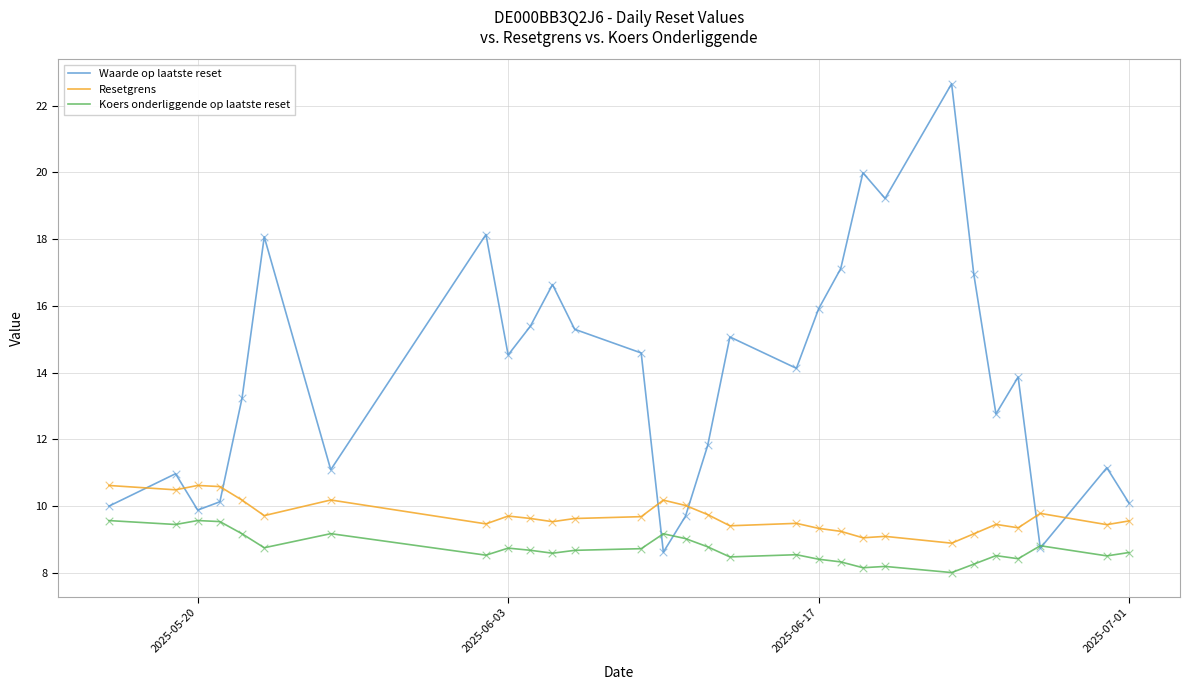

At how many categories does at least one series exceed 14?

15